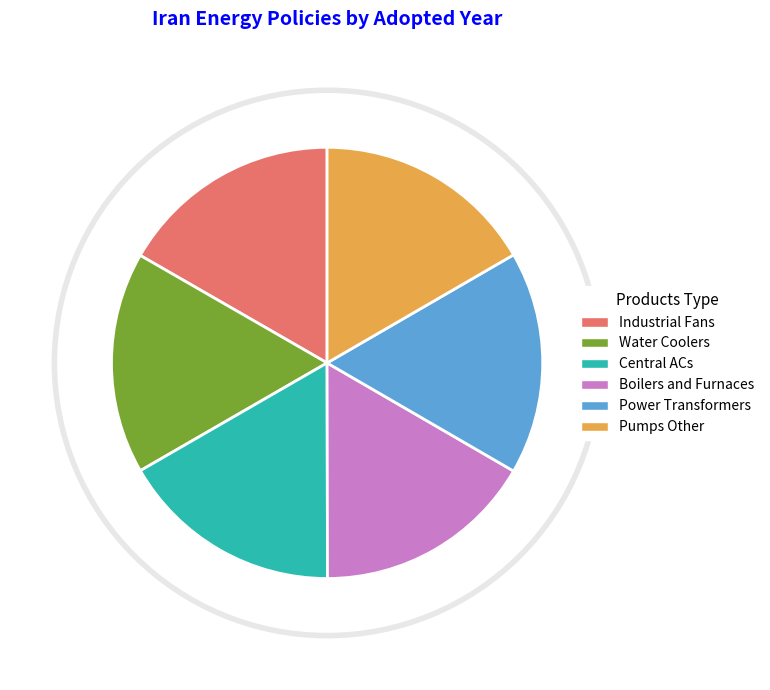

The Industrial Fans slice represents 28% of the pie. True or false?

False